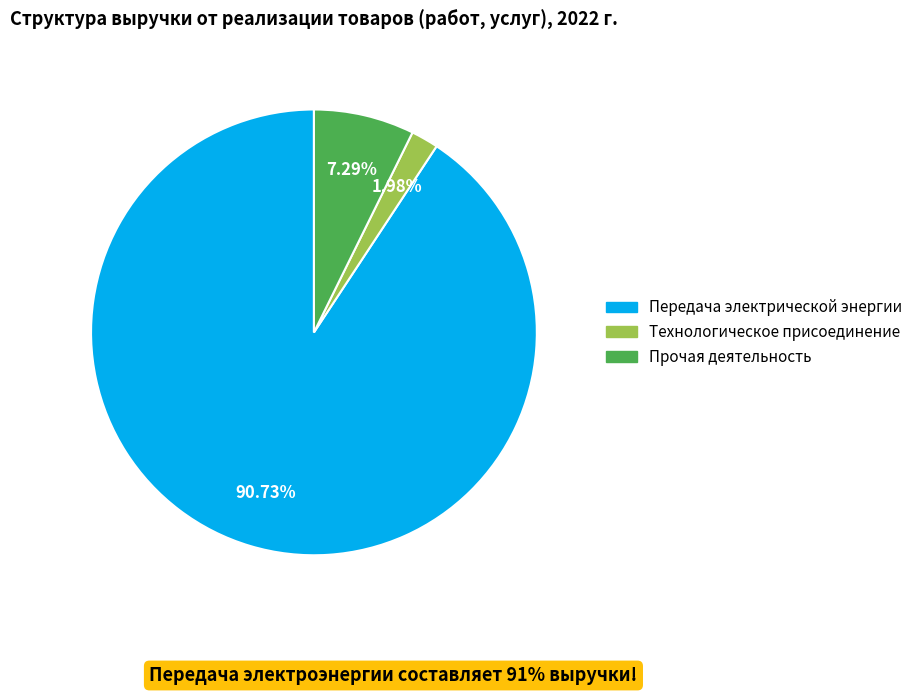

Which slice represents more than half of the pie?

Передача электрической энергии